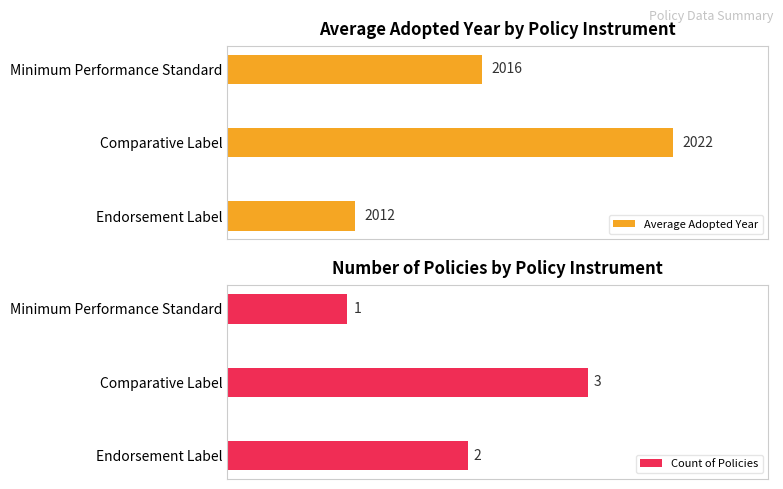

List the labels in order of Average Adopted Year value, largest first.

Comparative Label, Minimum Performance Standard, Endorsement Label